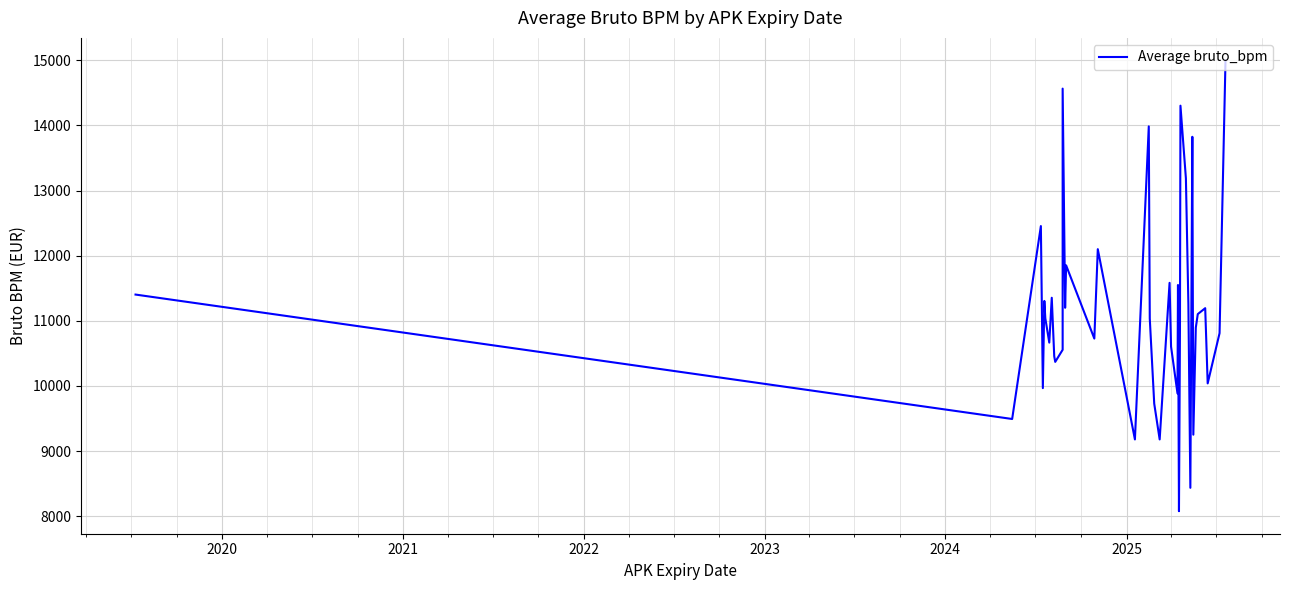

What is the value of the 9th point from the left?

10456